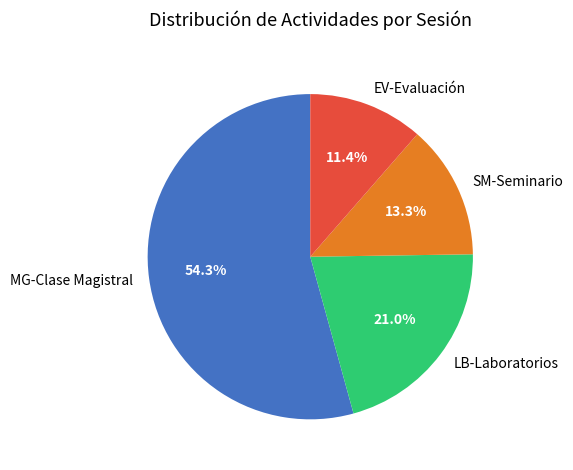

How much of the chart is everything except SM-Seminario?

86.7%